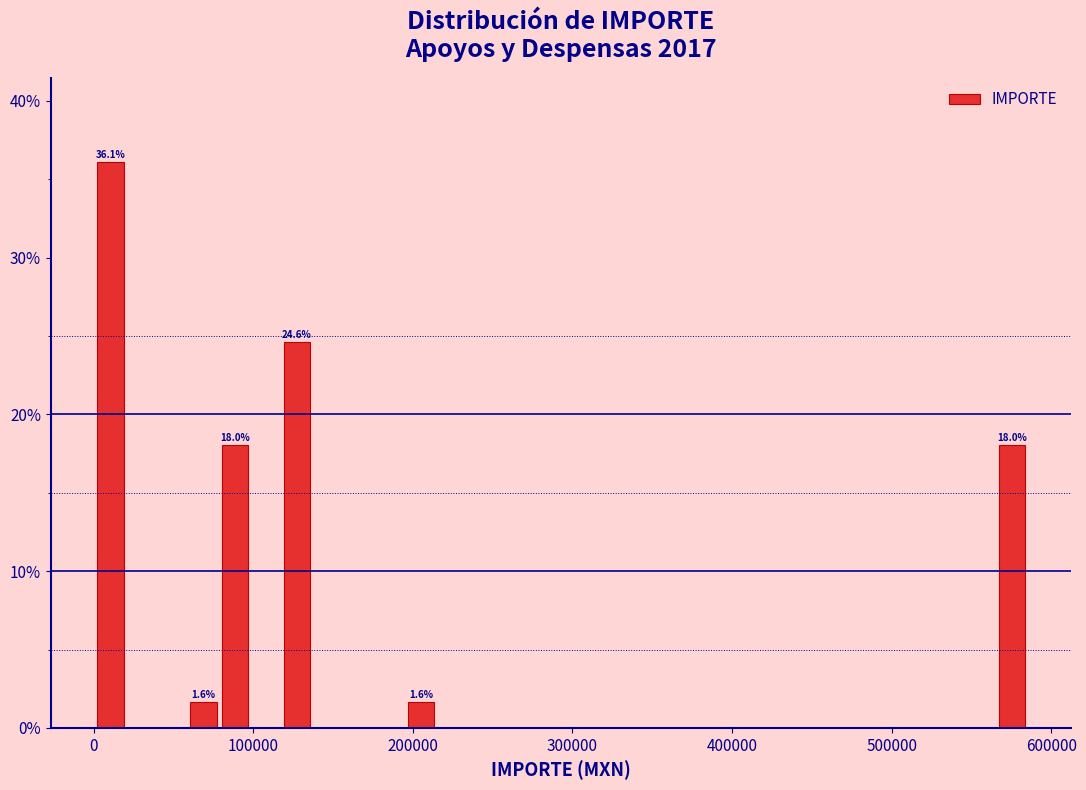

Read against the x-axis, roughly where is the centre of the tallest bar?

10000